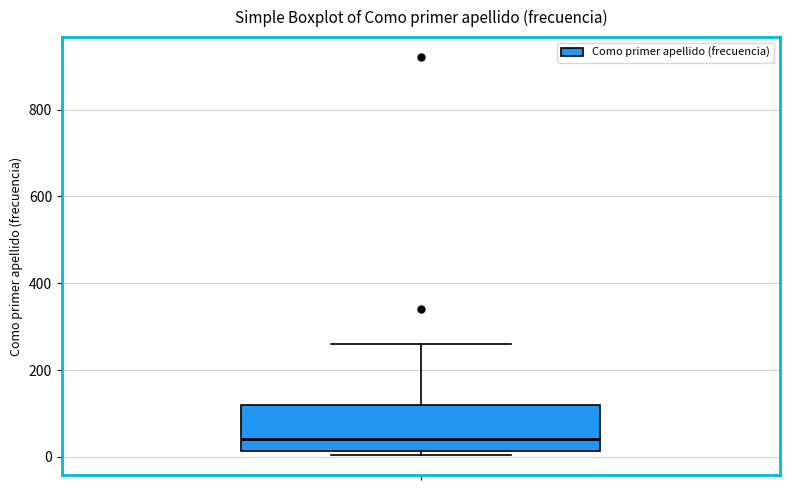

Where is the lower edge of the box on the y-axis? The values are not printed on the chart, so give them approximately, as read against the axis.

20